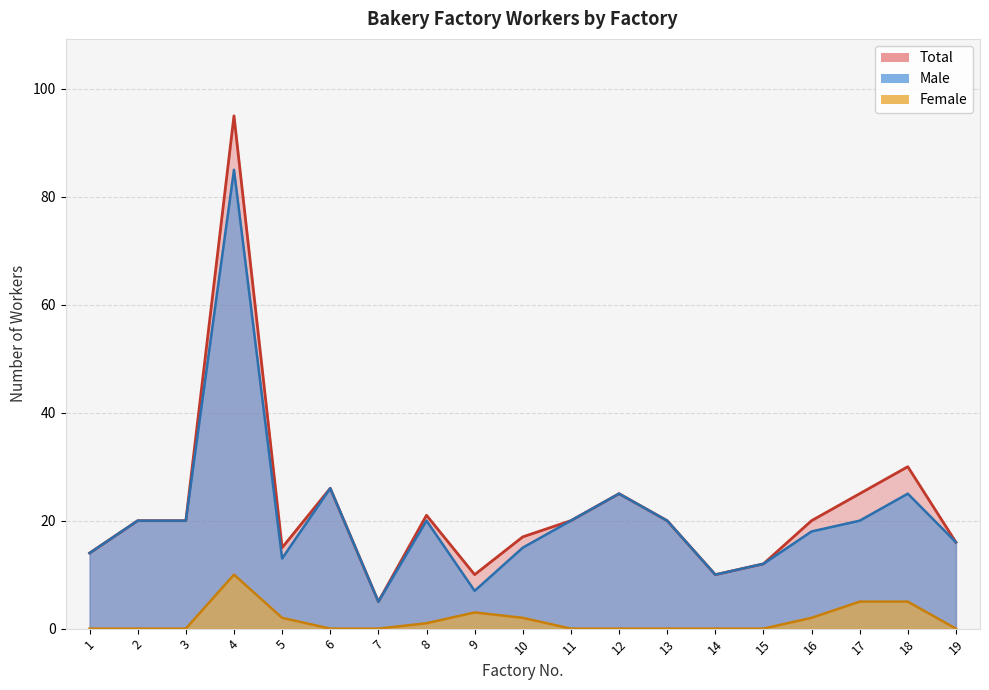

At 4, list the series in order from smallest to largest.

Female, Male, Total